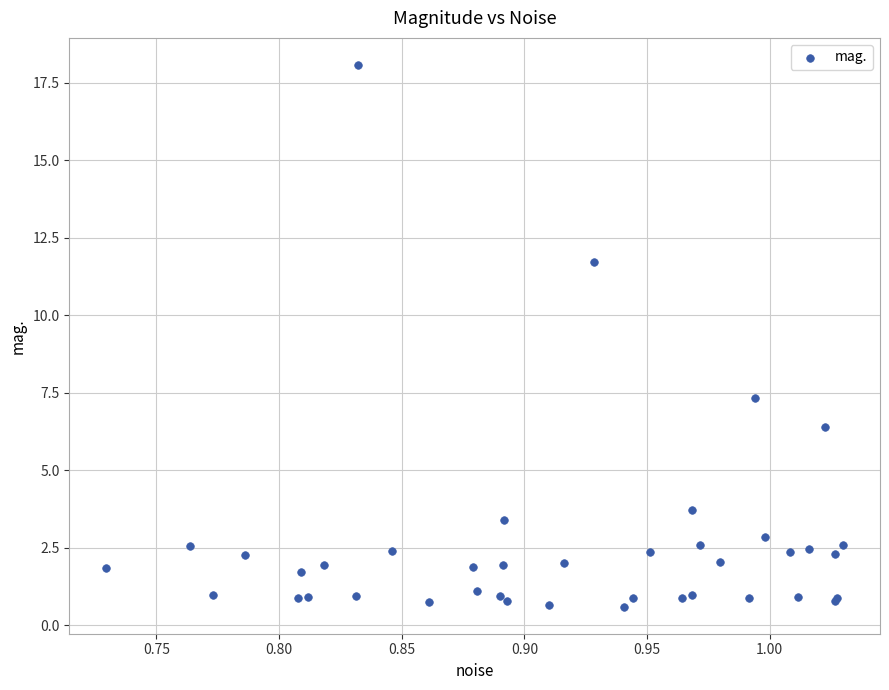

What Y value in the scatter plot is closest to 9?

7.3